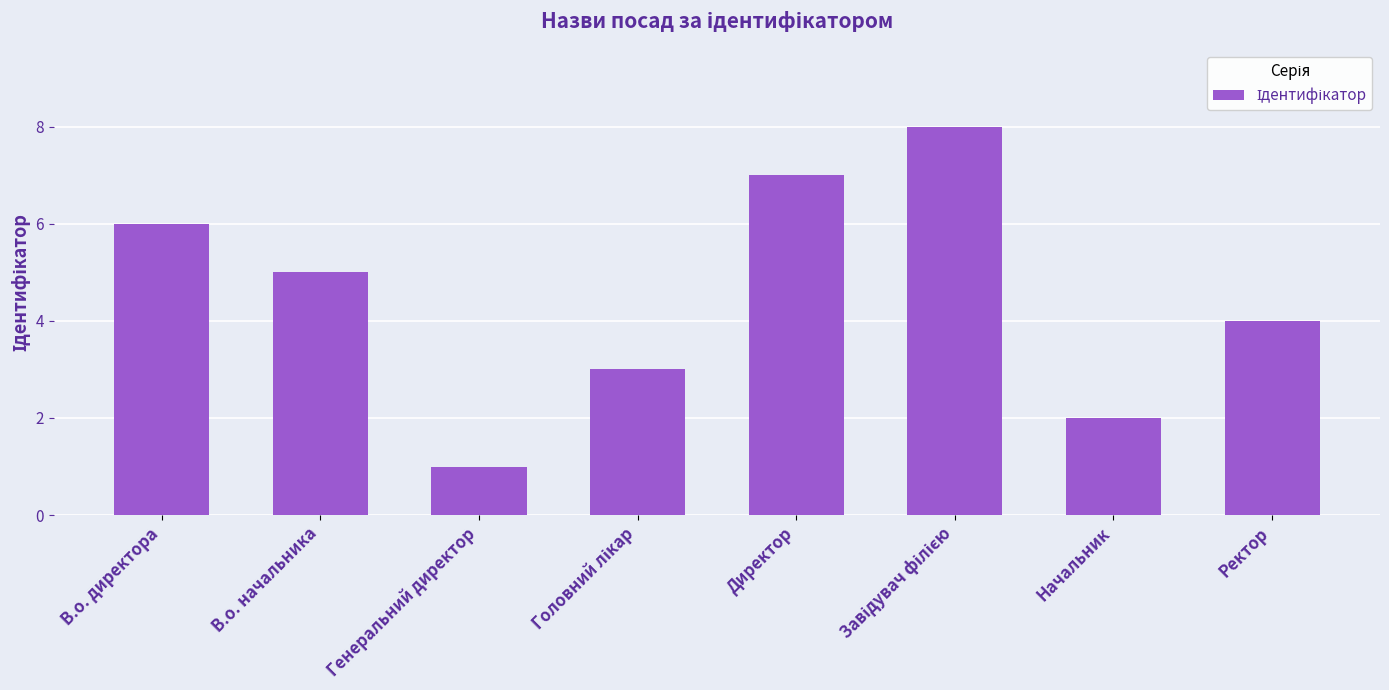

What position from the left is Начальник?

7